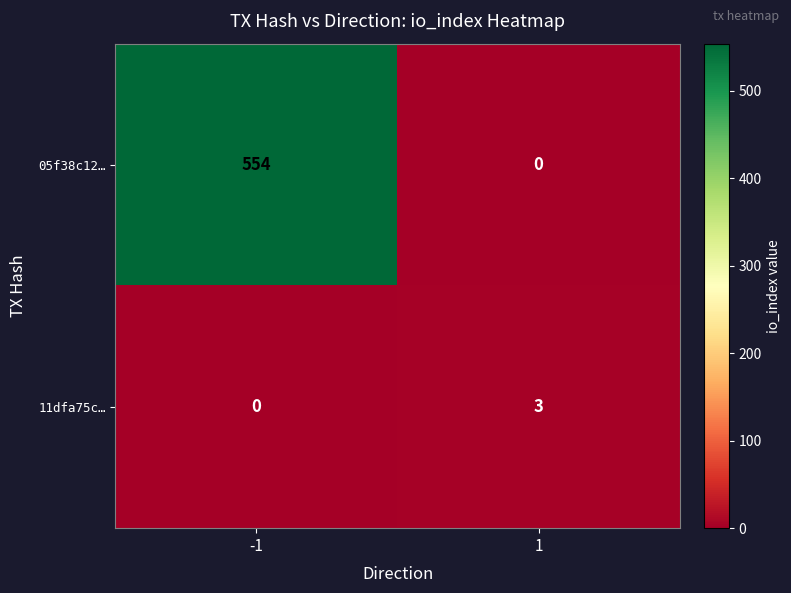

Which series changed the most between -1 and 1?

05f38c12…